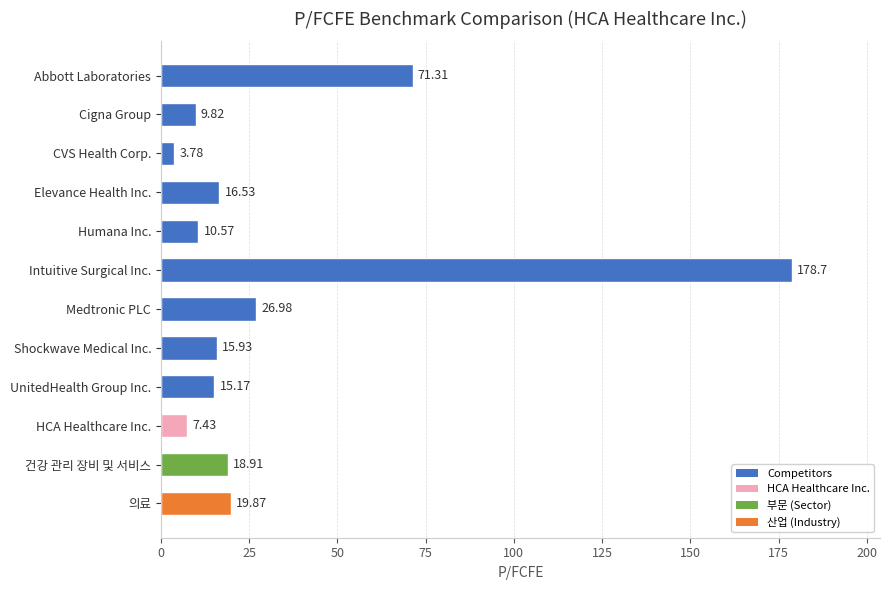

What is the average value?

32.9